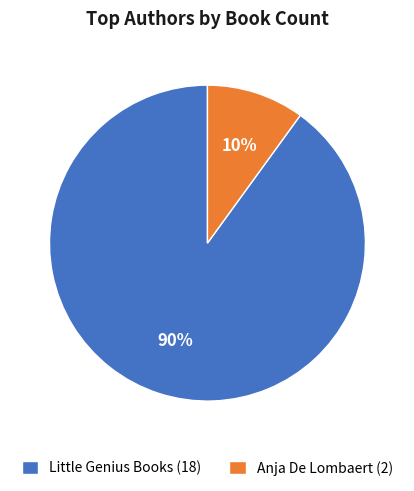

To the nearest percent, what is the difference between the Little Genius Books and Anja De Lombaert slice percentages?

80%